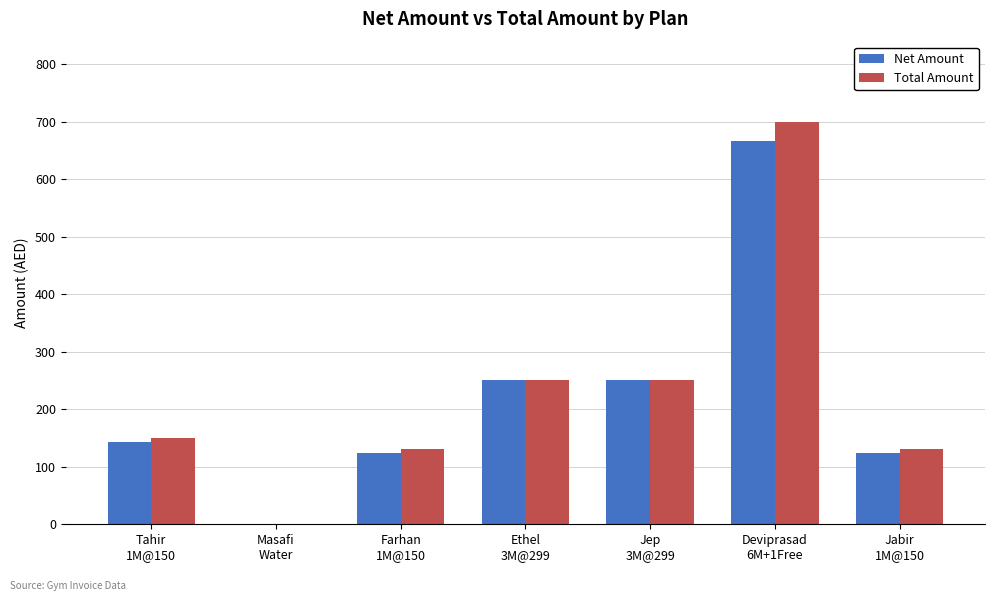

How many groups of bars are there?

7